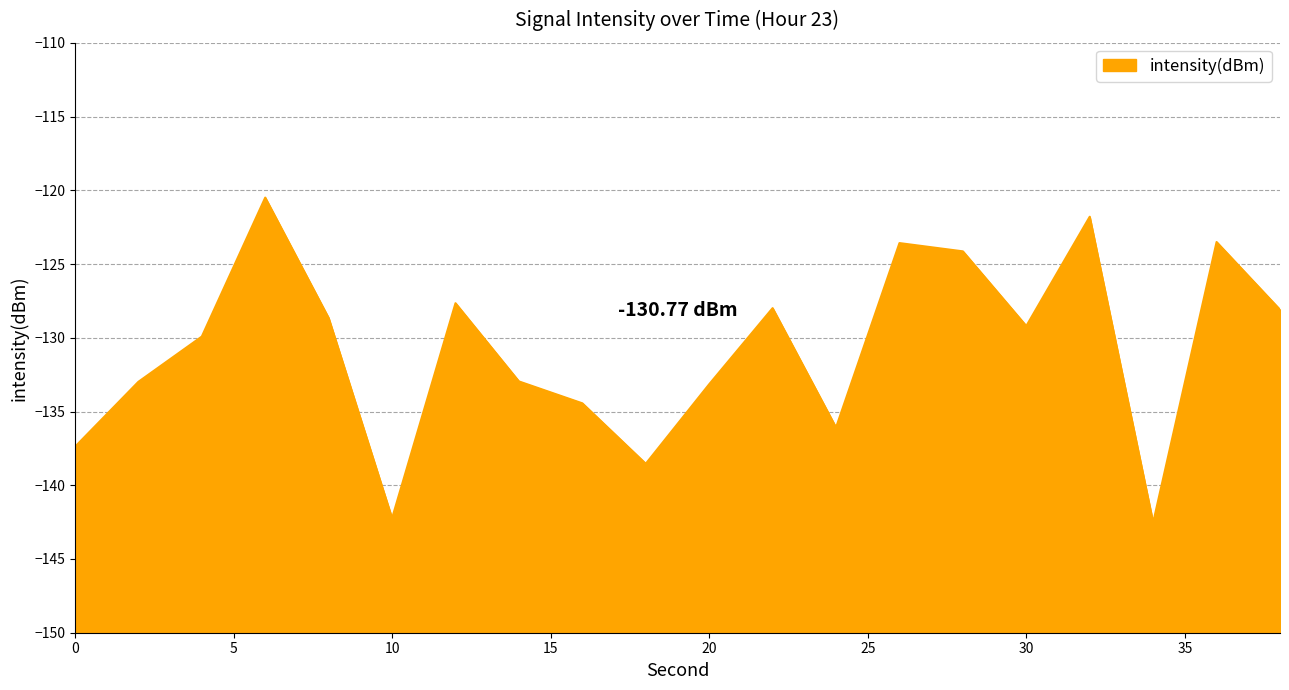

How many data points are less than -129?

11